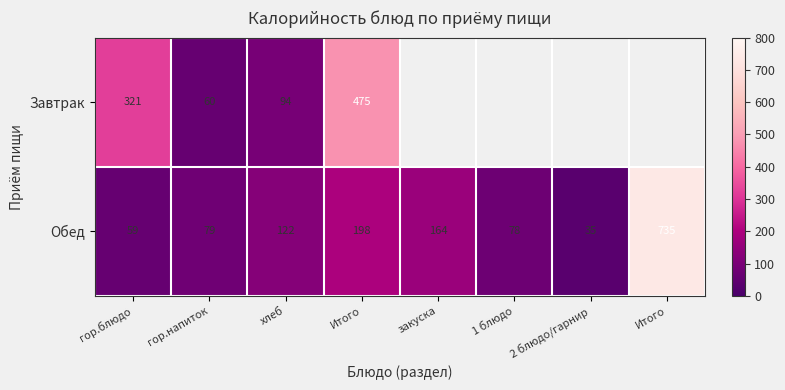

How many data points in Обед are less than 122?

4